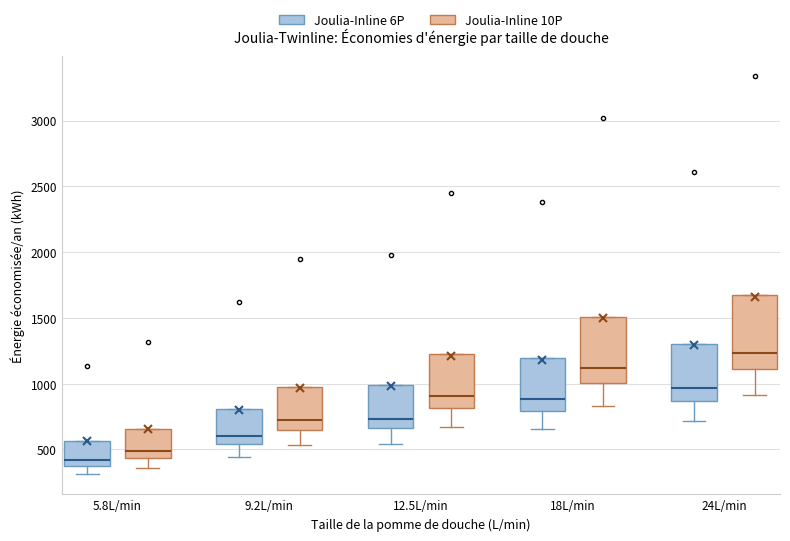

Where is the upper edge of the box for 24L/min (Joulia-Inline 6P) on the y-axis? The values are not printed on the chart, so give them approximately, as read against the axis.

1300